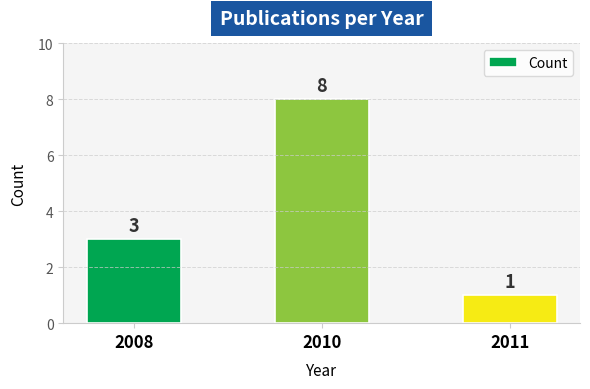

The value at 2008 is 5. True or false?

False